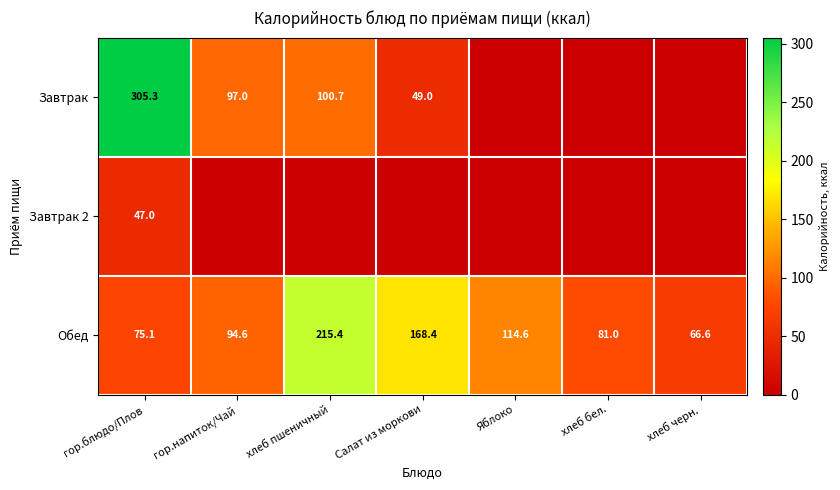

At which category is the sum across all series the highest?

гор.блюдо/Плов